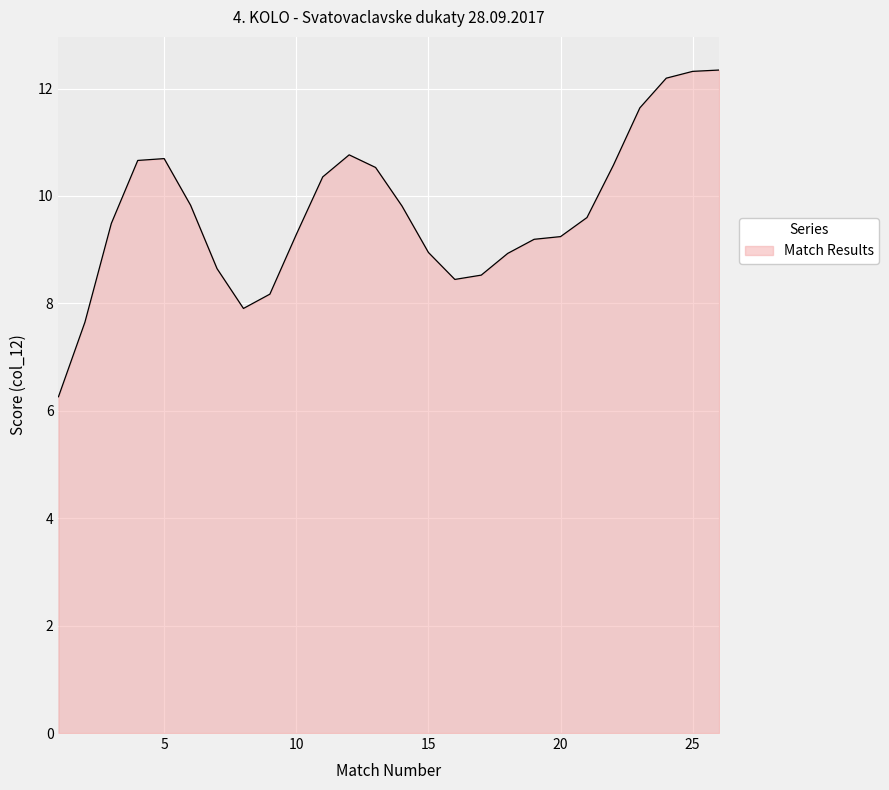

What is the greatest value displayed?

12.3